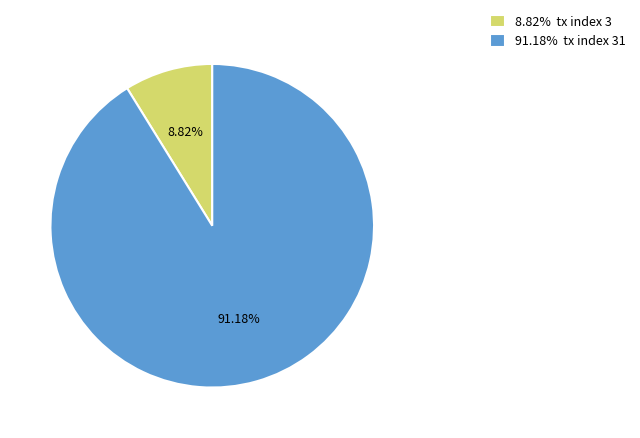

Is the sum of 8.82% tx index 3 and 91.18% tx index 31 greater than half?

Yes